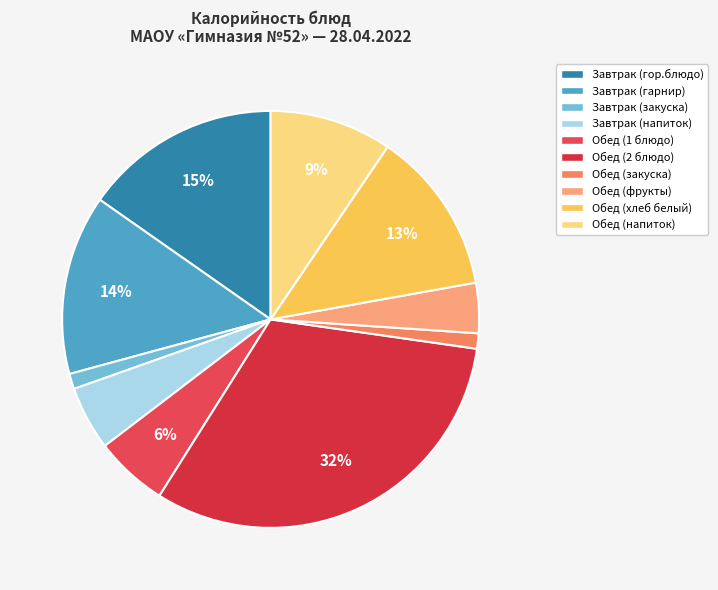

How many slices are in this pie chart?

10